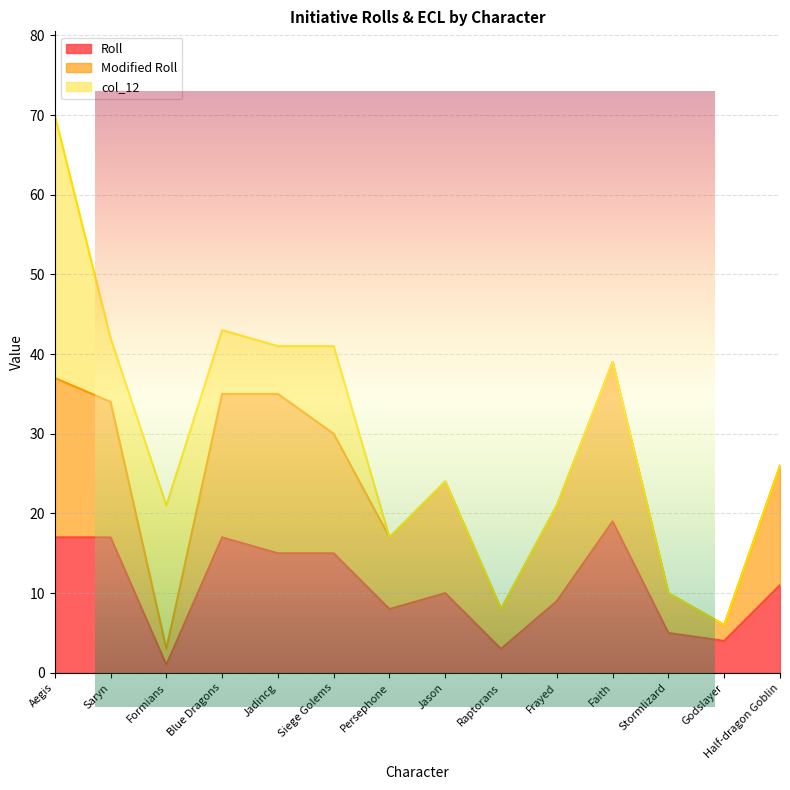

What position from the left is Formians?

3